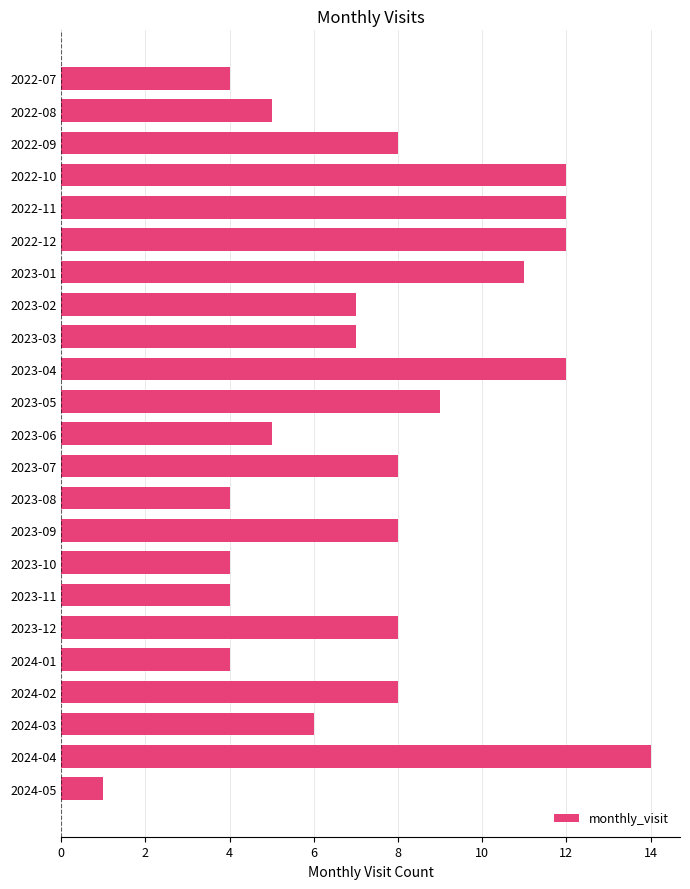

What is the smallest value displayed?

1